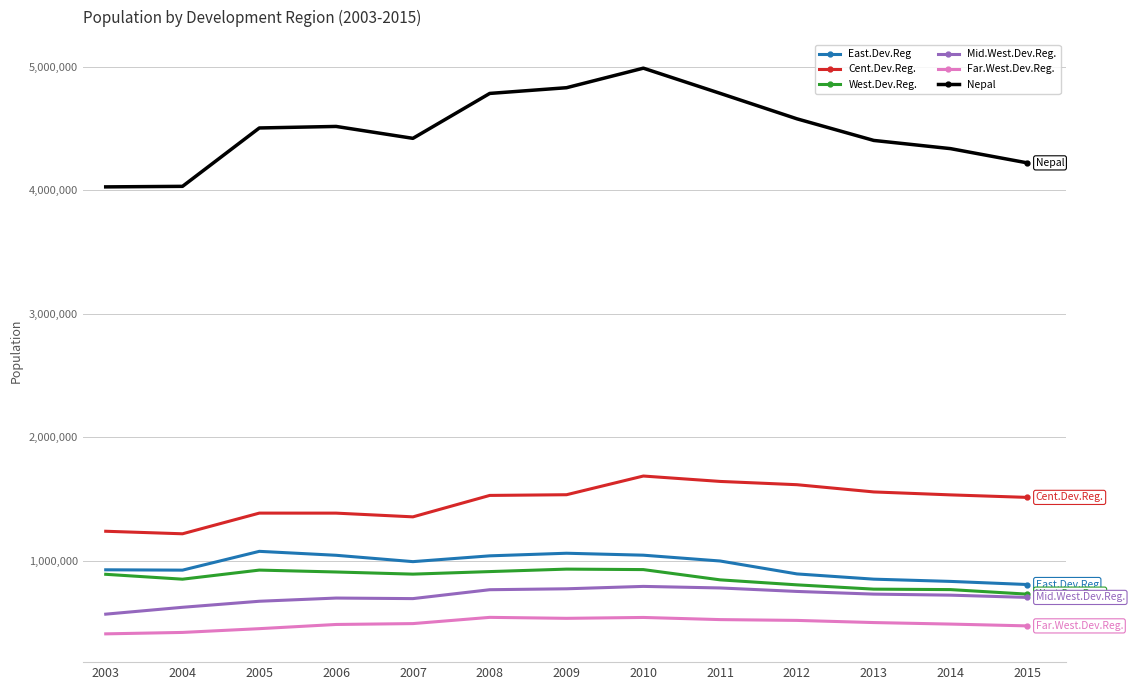

What is the smallest value displayed?

406976